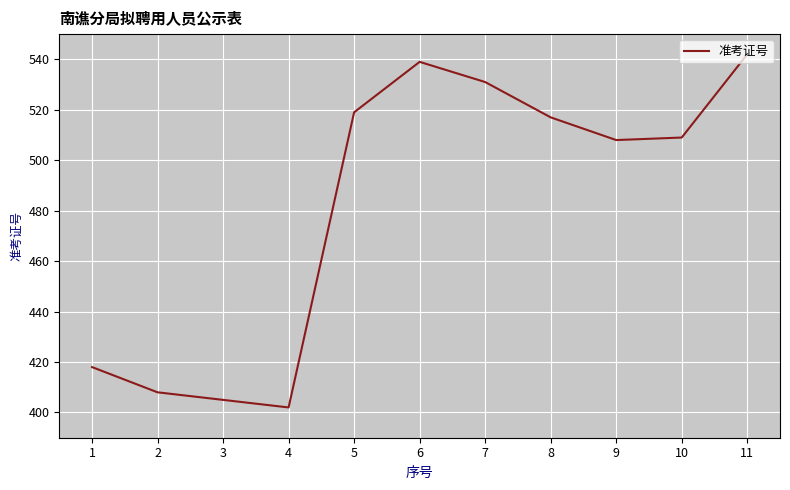

Reading left to right, list all the values displayed in this chart.

418	408	405	402	519	539	531	517	508	509	542